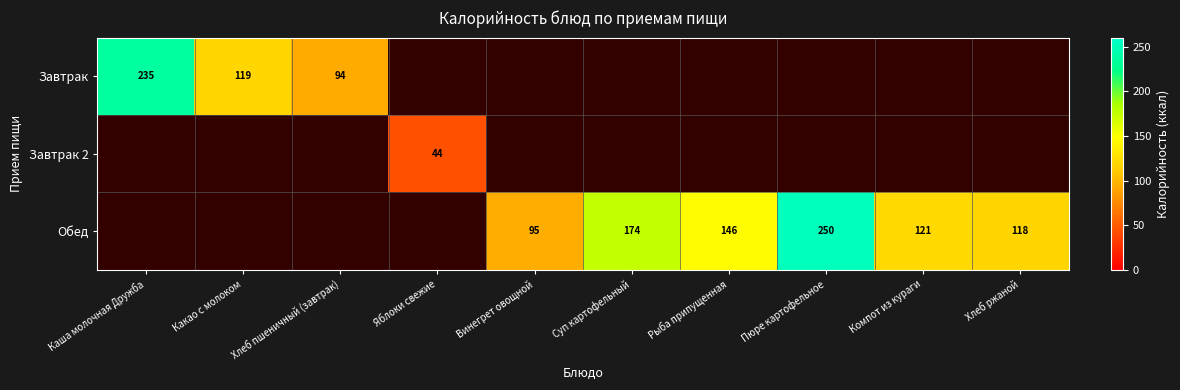

The value of Завтрак at Какао с молоком is 70. True or false?

False